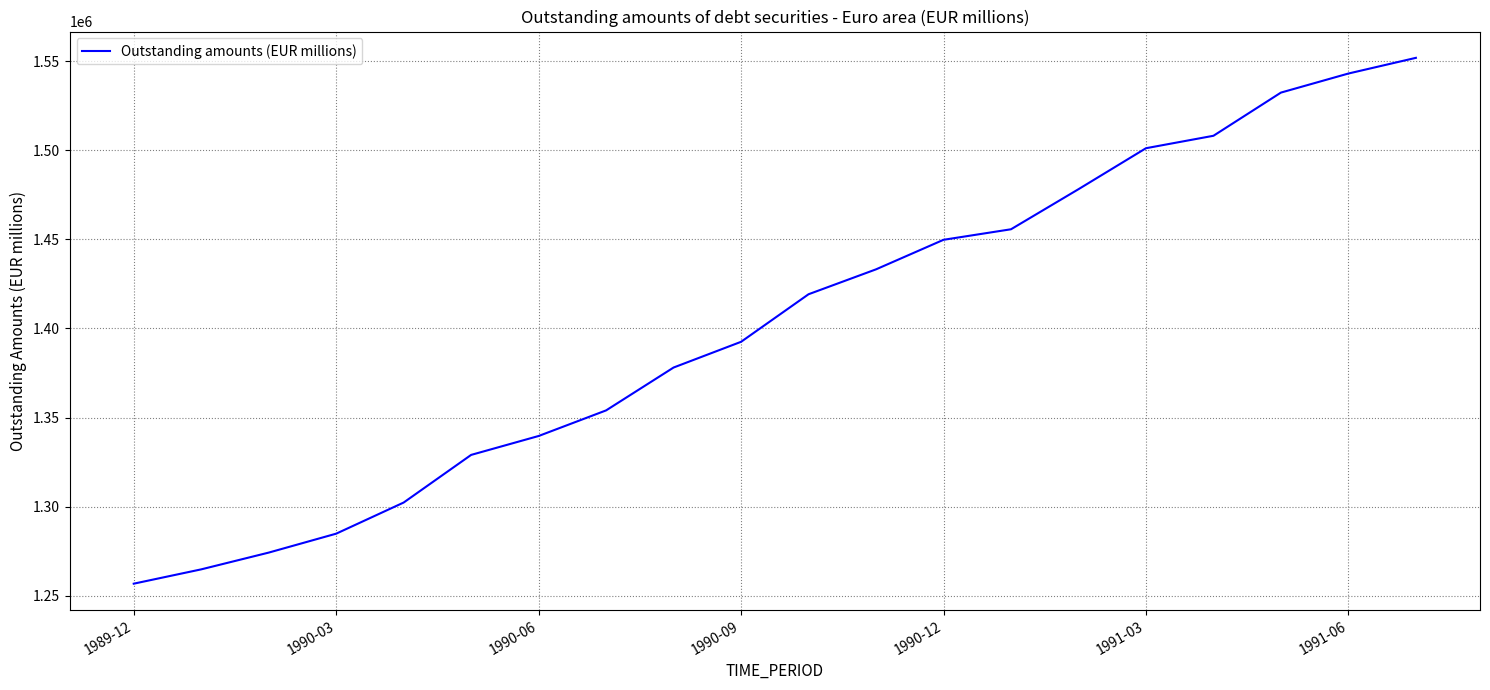

What is the maximum value shown in the chart?

1551807.6